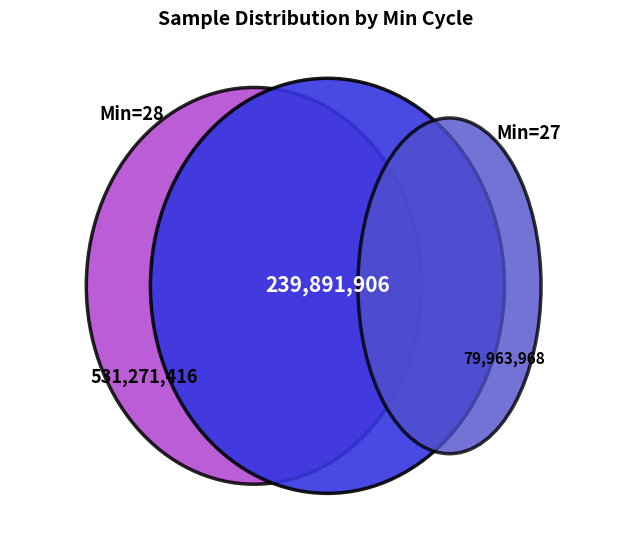

Is the sum of 27 and 28 greater than half?

No